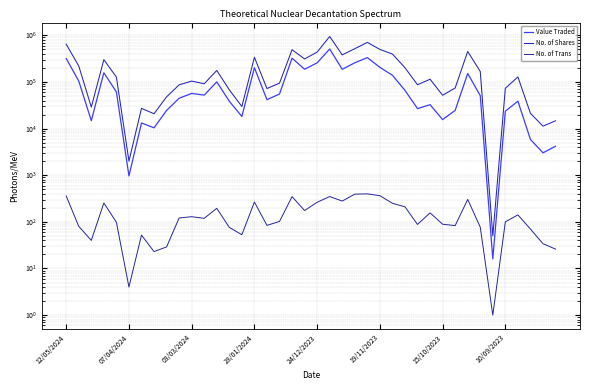

Reading left to right, extract all data points from this chart.

Value Traded: 318632	104570	14776	157854	61065	965	13182	10402	24504	44788	56847	52286	100640	38540	18200	202222	41724	55188	323935	187481	257476	509419	186751	257876	333209	206234	139257	66075	26814	32580	15606	24580	152393	50913	16	23601	38766	5851	3024	4180
No. of Shares: 644740	220235	28977	301129	127492	2010	27164	20825	47992	86798	104374	91686	176779	67770	29796	338573	72225	94302	492771	311641	437211	945592	381024	517187	706619	499677	397436	201810	87276	114556	51894	74339	451660	167855	50	73241	128343	21260	11267	14699
No. of Trans: 359	80	40	254	98	4	52	23	29	121	129	119	195	76	53	266	84	102	347	175	263	349	279	393	398	364	250	210	88	156	89	83	303	77	1	100	141	70	34	26